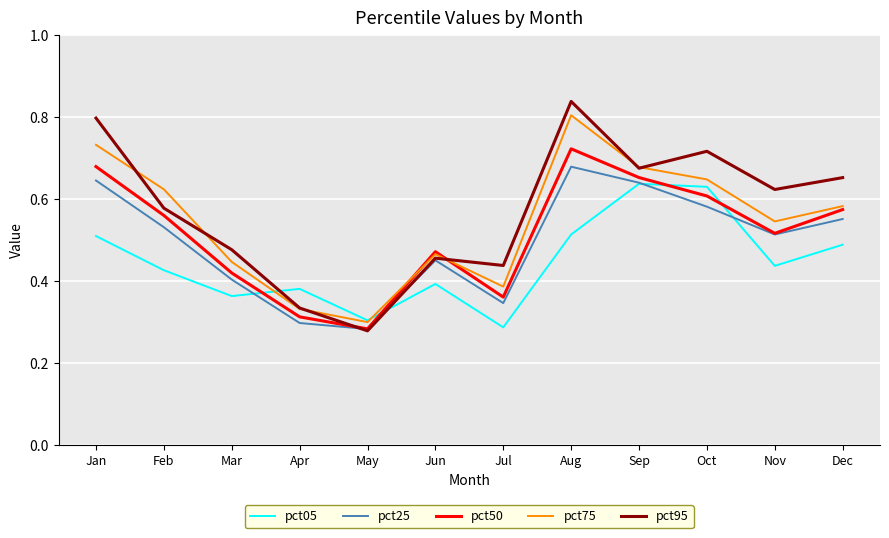

Is it true that pct05 equals 0.3 at Jul?

True